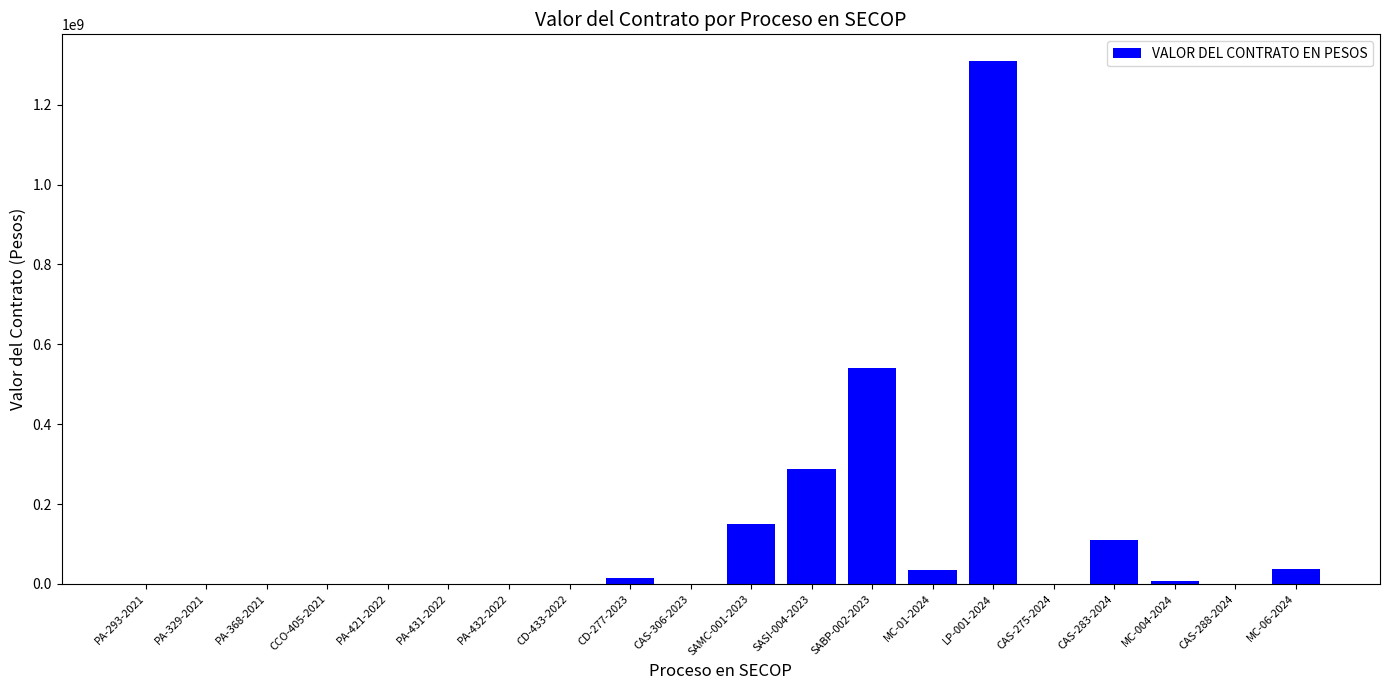

Read the value at MC-01-2024, to the nearest 10.

34245280